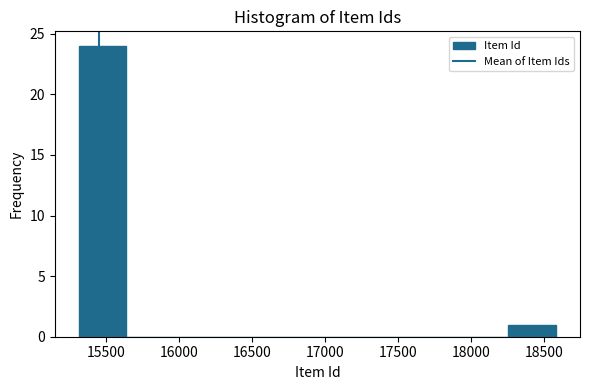

Reading left to right, transcribe this chart: for each bar, give the range it covers on the x-axis and its height. Neither the bar edges nor the heights are printed on the chart, so give them approximately, as read against the axes.

15300 to 15650: 24
15650 to 15950: 0
15950 to 16300: 0
16300 to 16600: 0
16600 to 16950: 0
16950 to 17250: 0
17250 to 17600: 0
17600 to 17950: 0
17950 to 18250: 0
18250 to 18600: 1